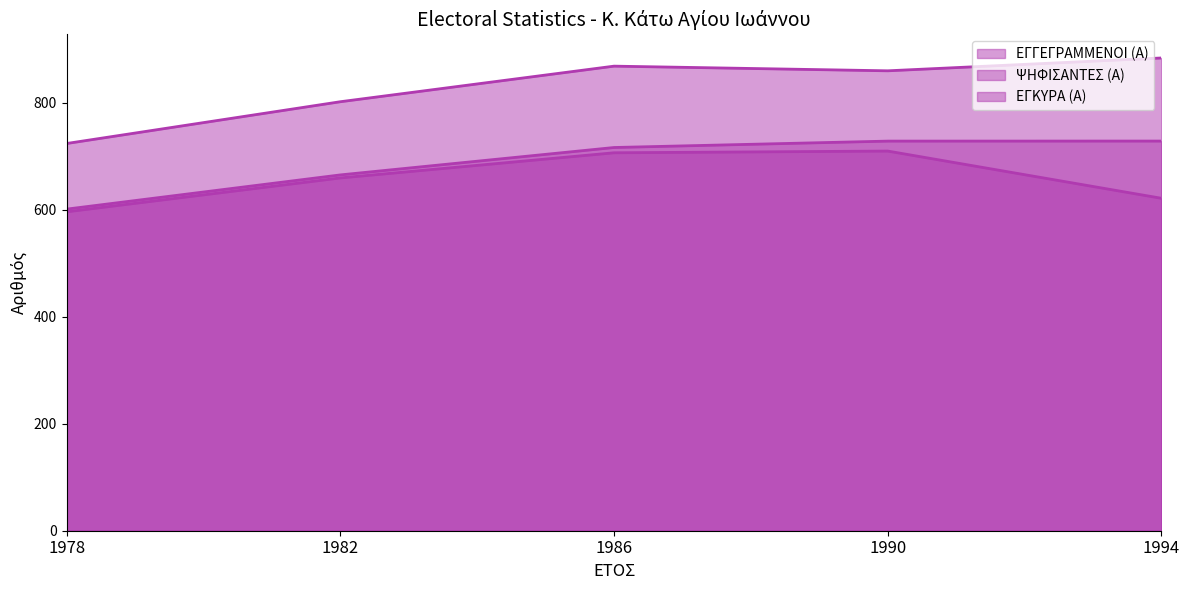

Which has a higher value, 1982 or 1986?

1986